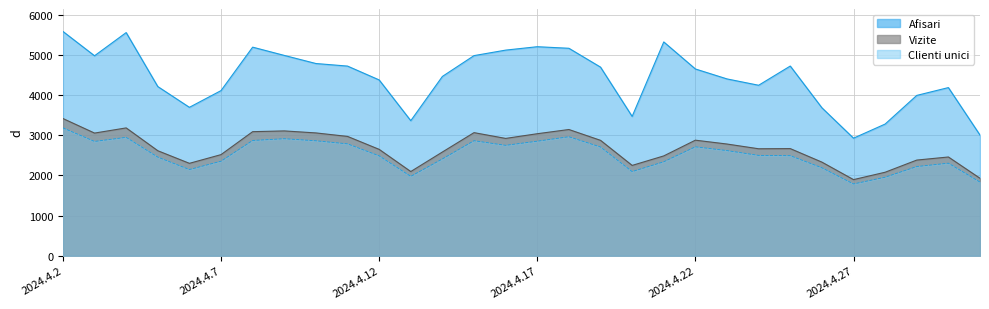

Where does the Afisari series first go above 4654?

2024.4.2